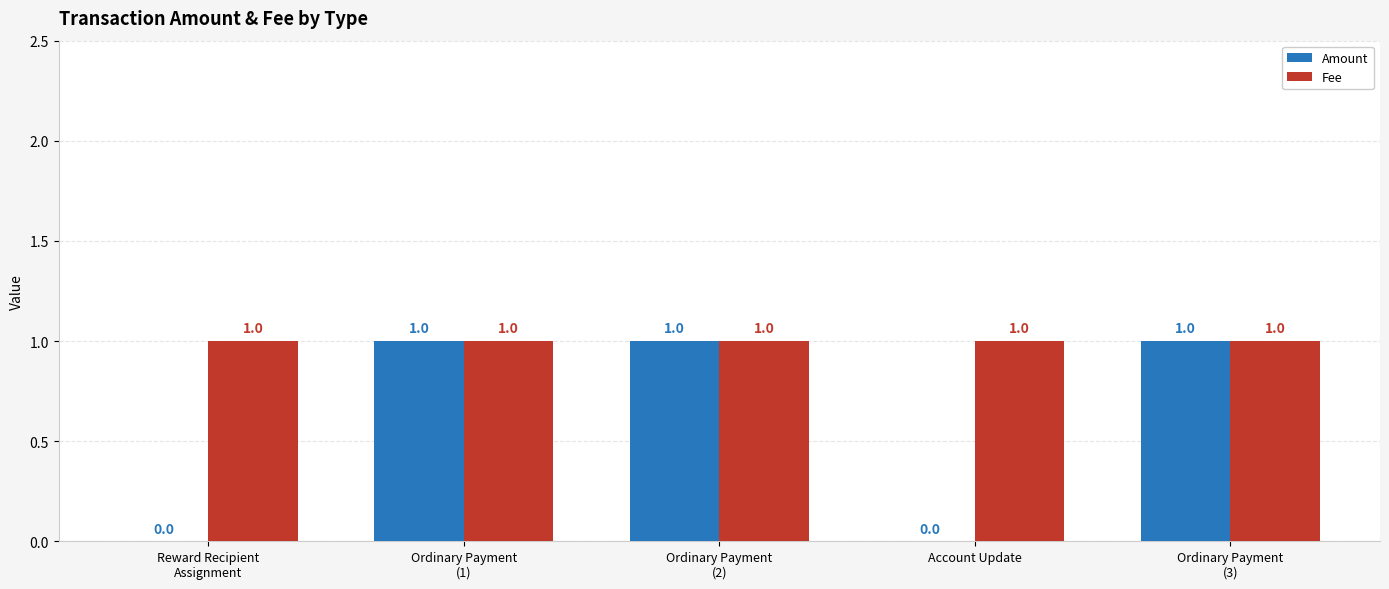

True or false: Fee has a value of 1 at Ordinary Payment
(3).

True